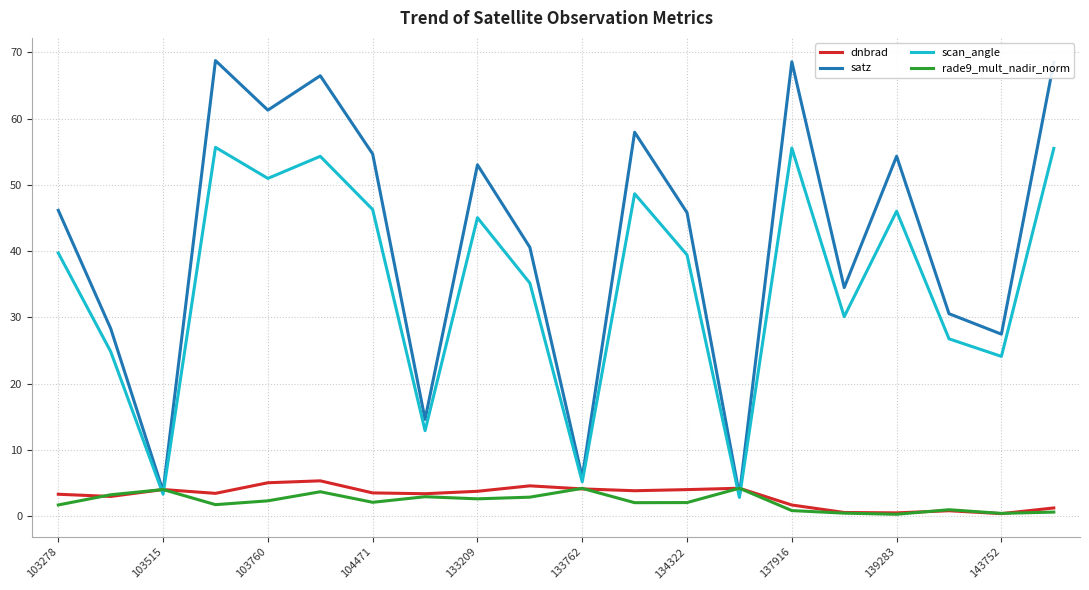

Which series has the largest total across all categories?

satz